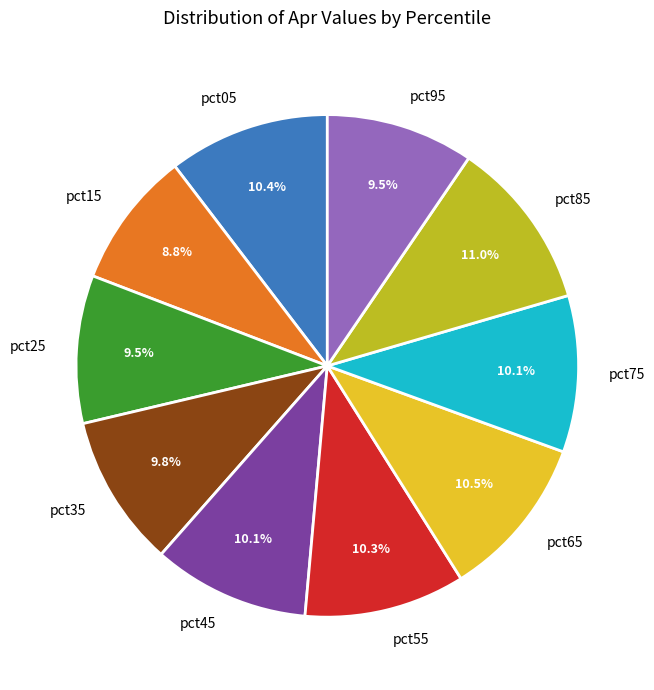

Between pct45 and pct25, which is larger?

pct45